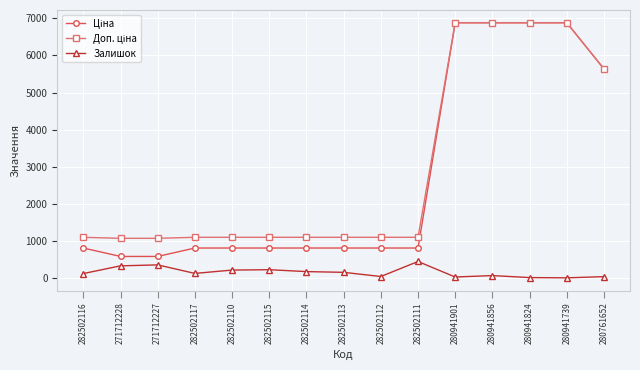

The Залишок series shows 129.0 at 282502117. True or false?

True